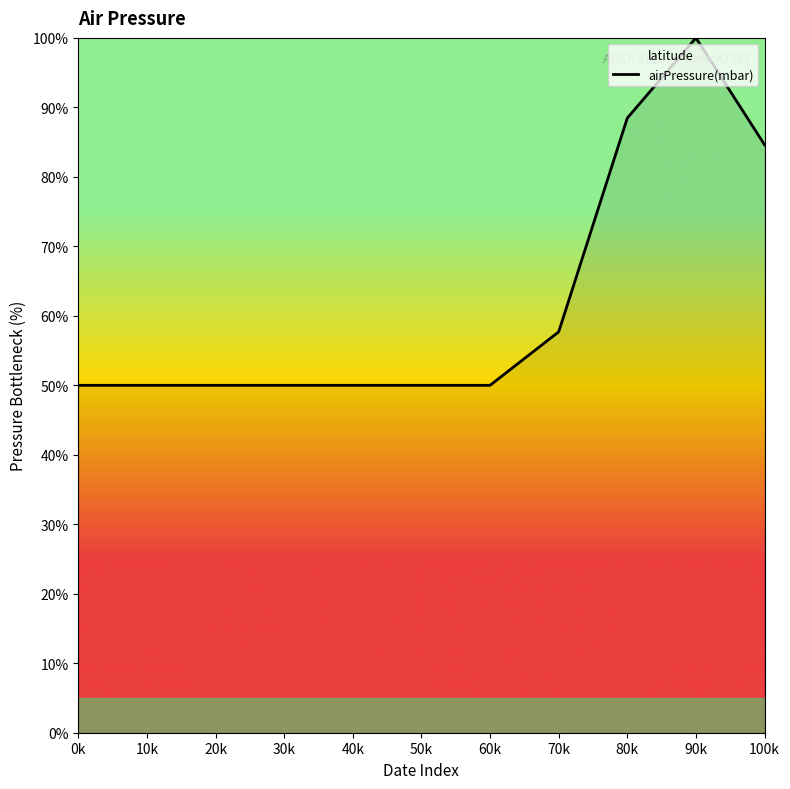

Reading left to right, transcribe all the data shown in this chart.

0k=50.0	10k=50.0	20k=50.0	30k=50.0	40k=50.0	50k=50.0	60k=50.0	70k=57.7	80k=88.5	90k=100.0	100k=84.6